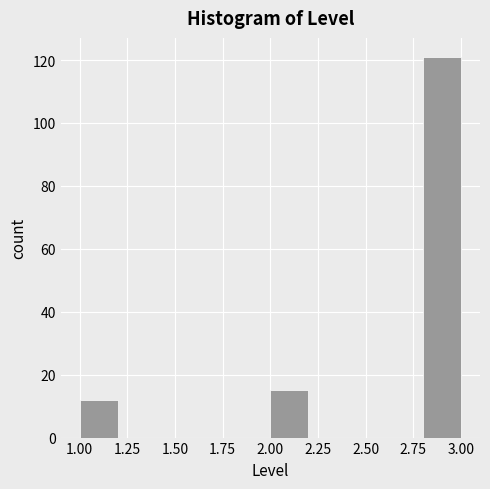

Over which range of the x-axis is the bar tallest?

2.8 to 3.0